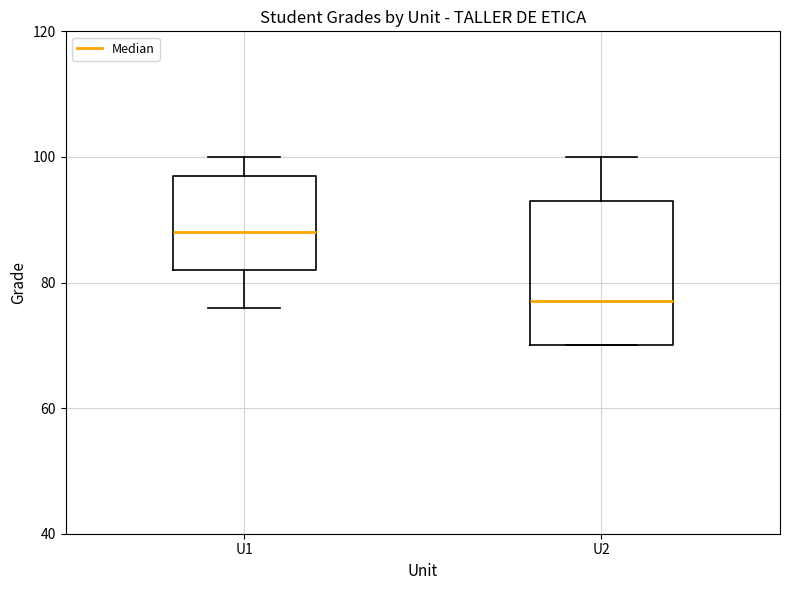

Which box has the lowest median line?

U2